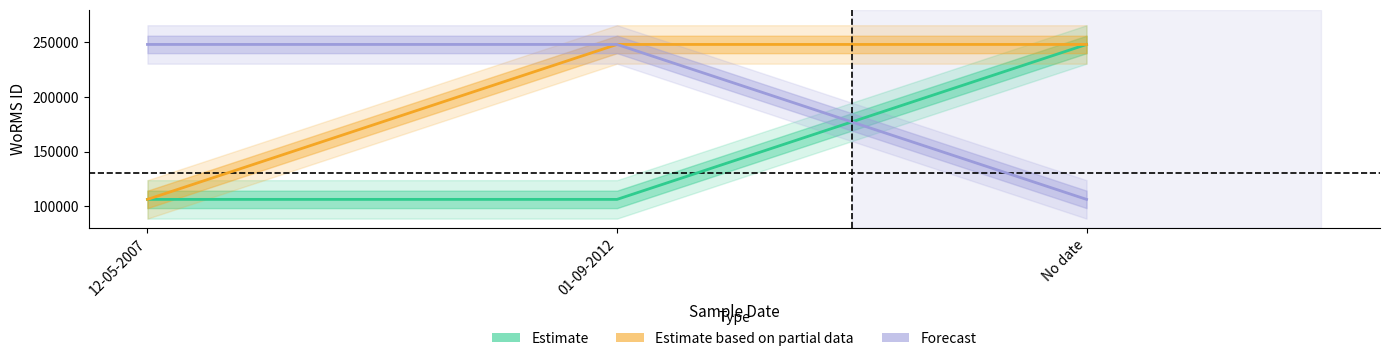

List the labels in order of Estimate based on partial data value, smallest first.

12-05-2007, 01-09-2012, No date